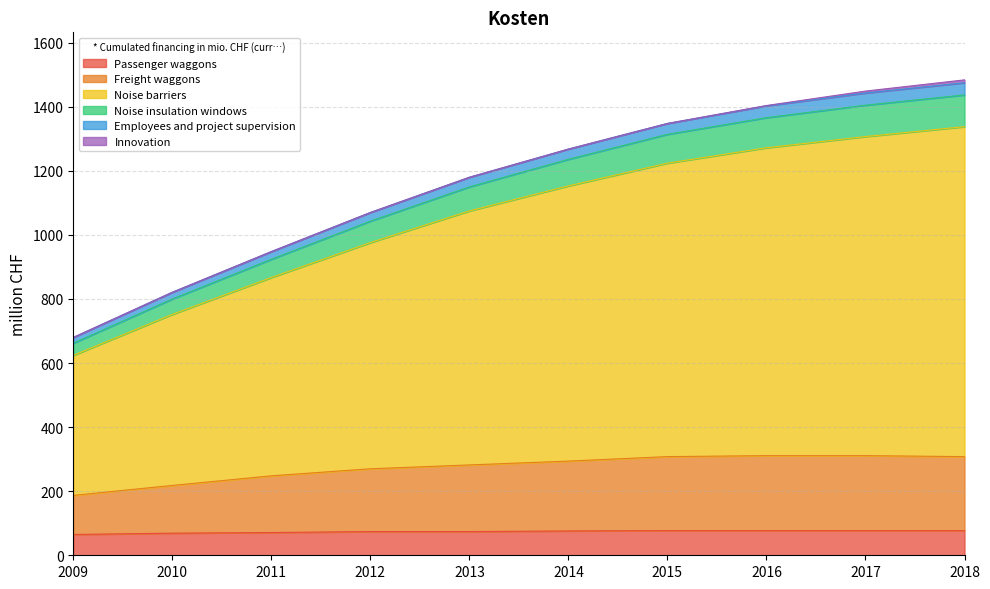

True or false: Passenger waggons has a value of 15 at 2010.

False